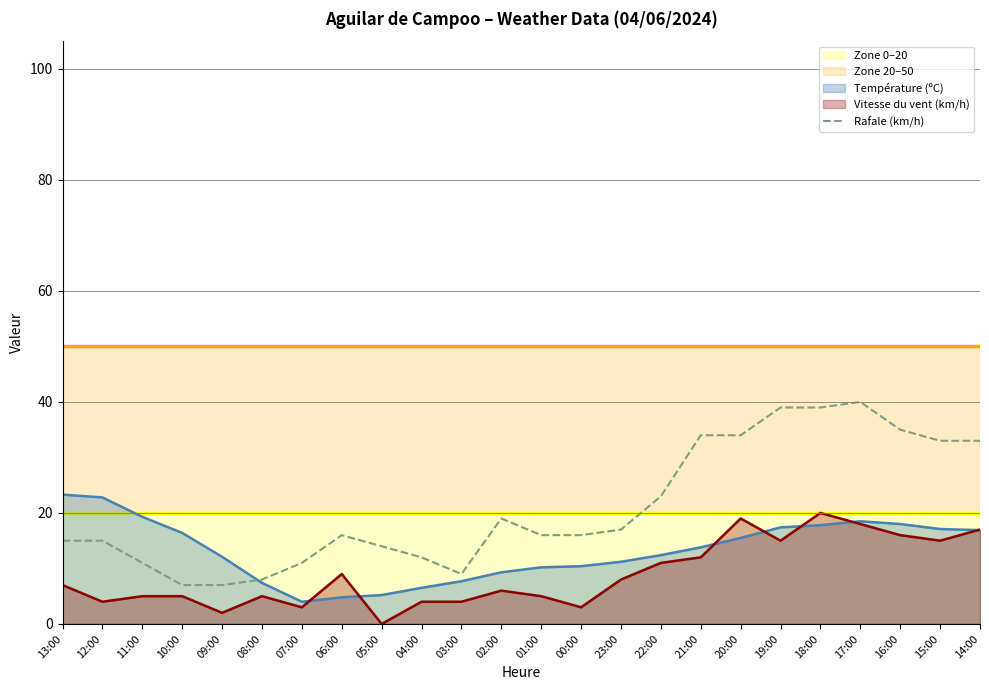

How many interior local peaks (higher than both neighbors) does the data have?

3